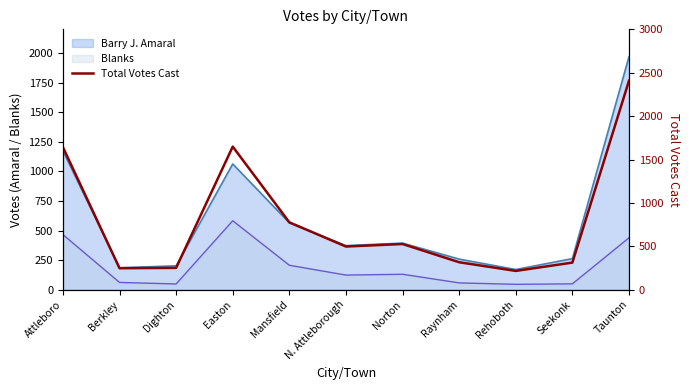

What is the maximum value shown in the chart?

2408